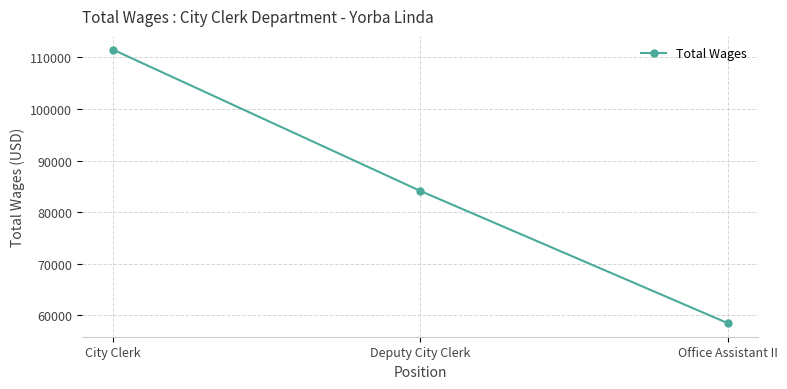

Does the chart have visible grid lines?

Yes